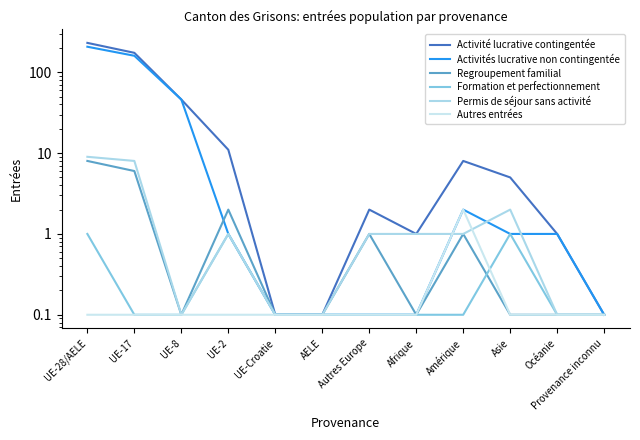

How many distinct data groups are displayed?

6